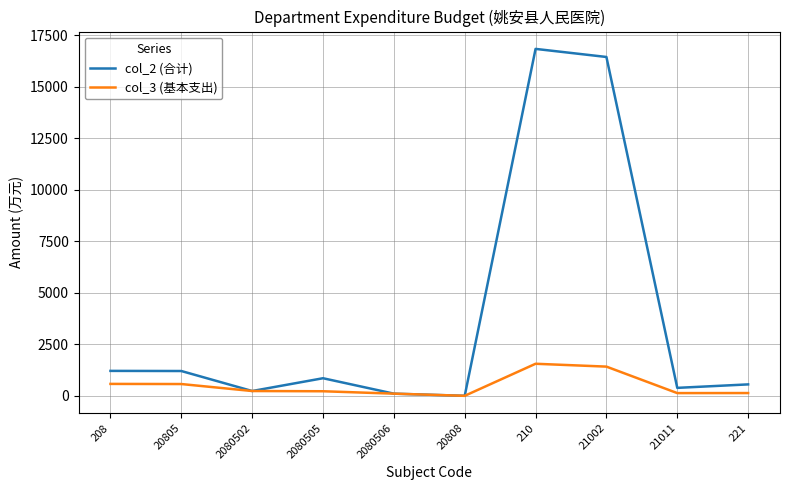

What is the difference between the highest and lowest values at 20805?

632.0